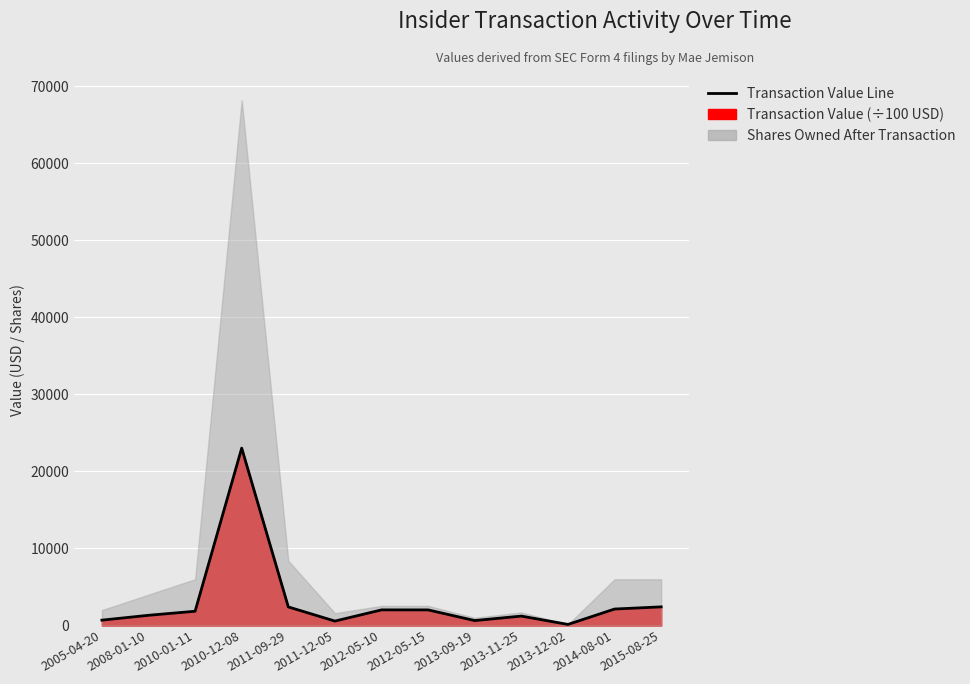

How many points are lower than both their immediate neighbors (excluding endpoints)?

3